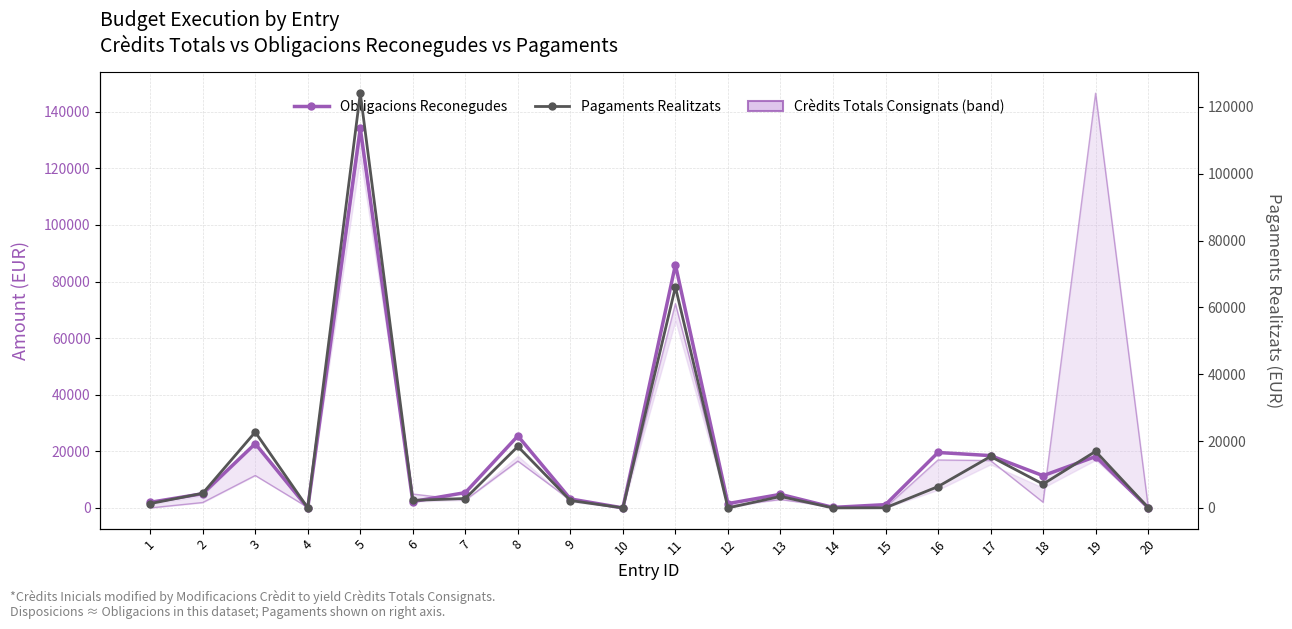

Which series has the largest total across all categories?

Obligacions Reconegudes